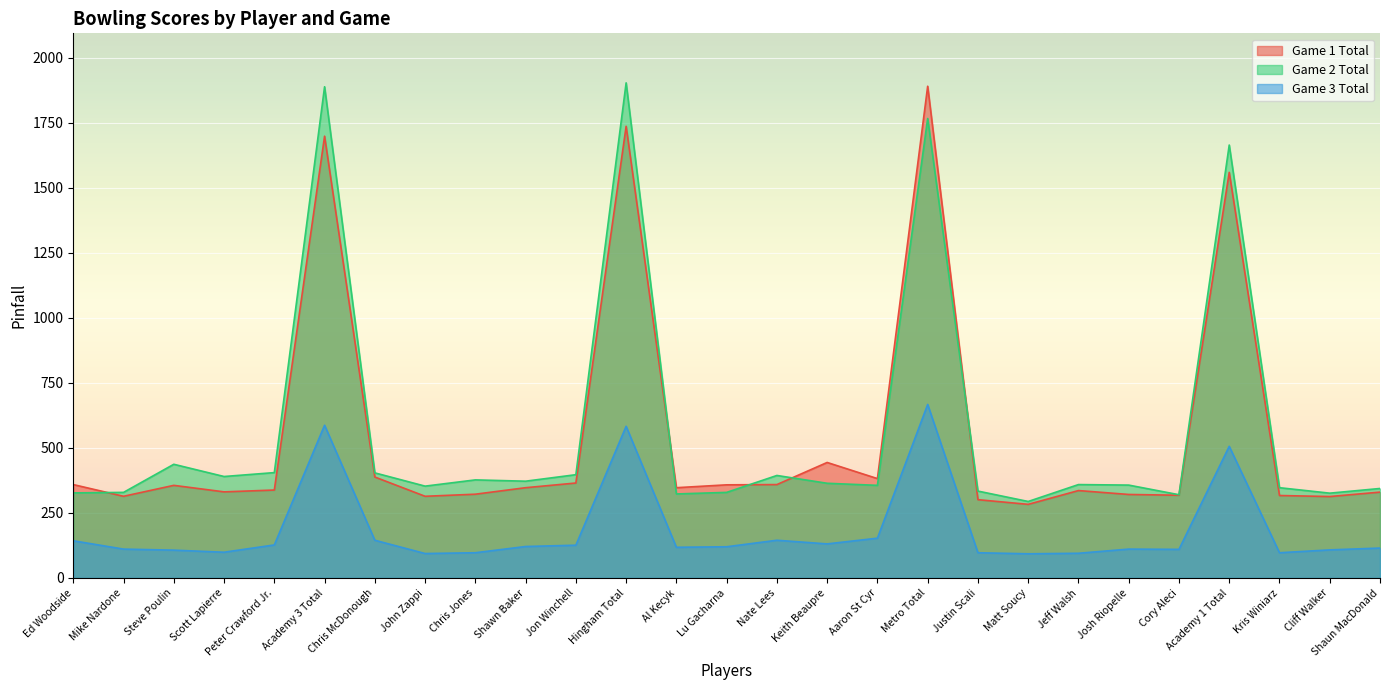

True or false: Game 1 Total and Game 3 Total intersect in this chart.

False